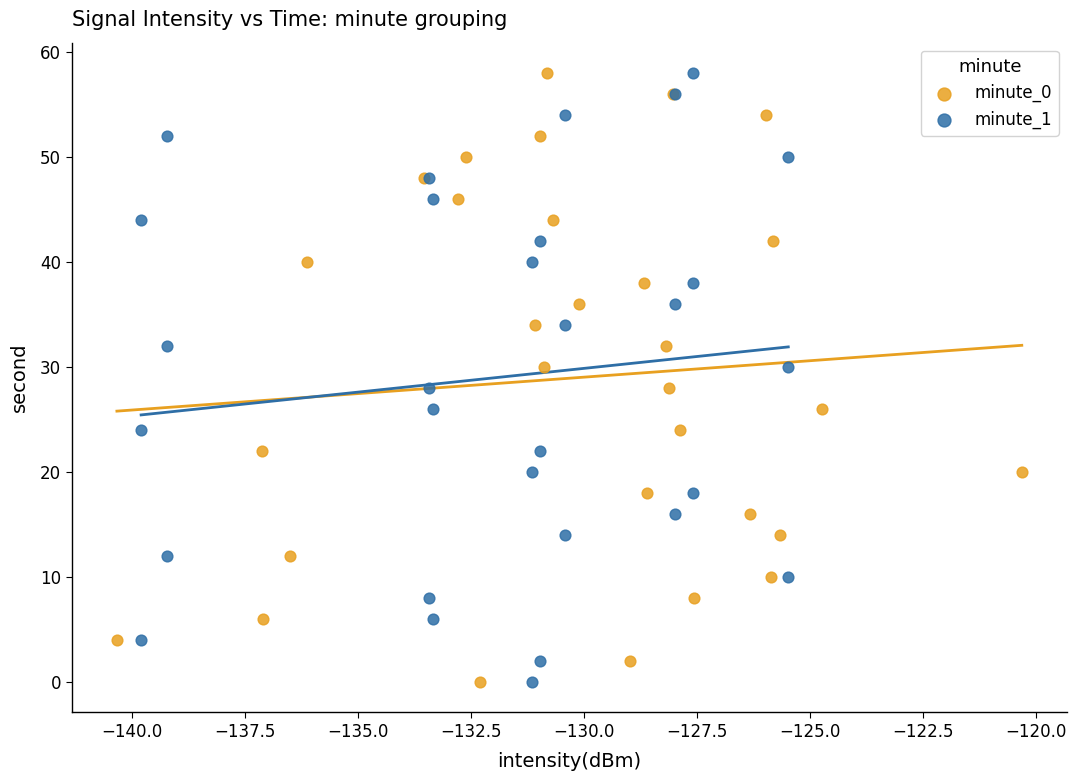

What are all the series names shown in the legend?

minute_0, minute_1